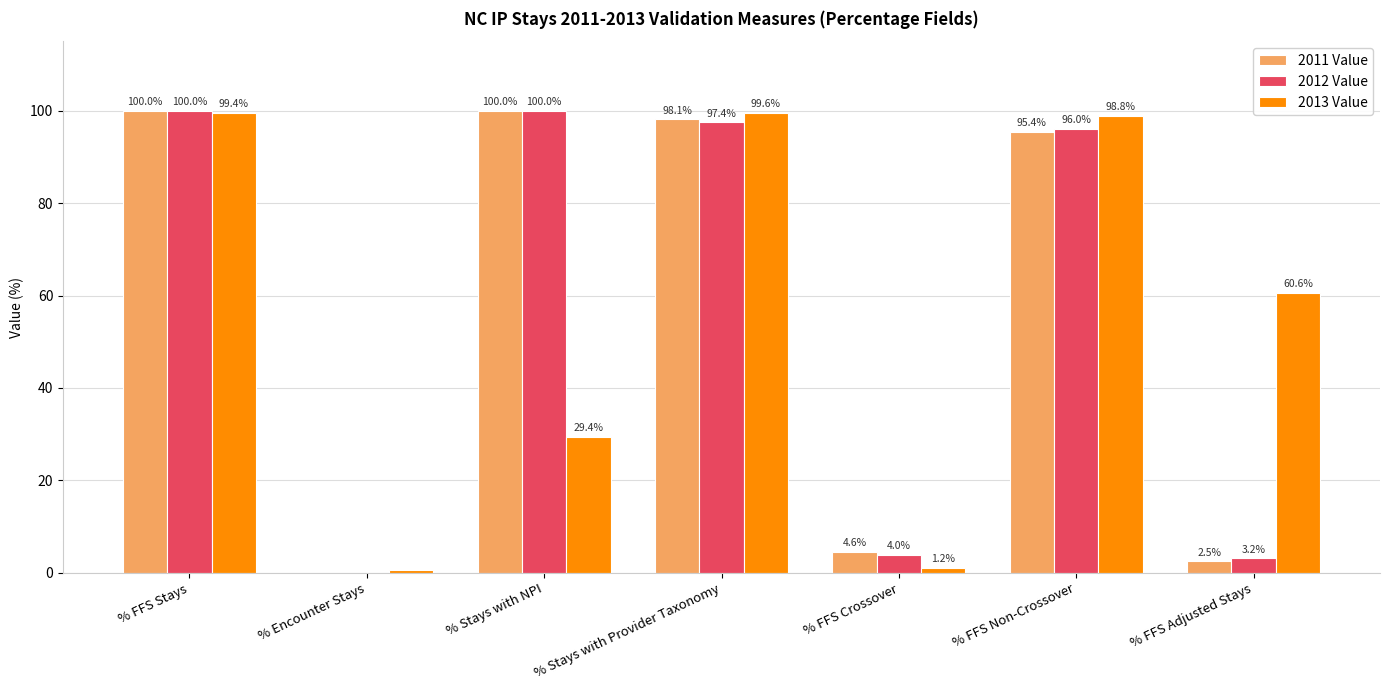

Between % Stays with NPI and % FFS Non-Crossover, which series saw the biggest shift?

2013 Value